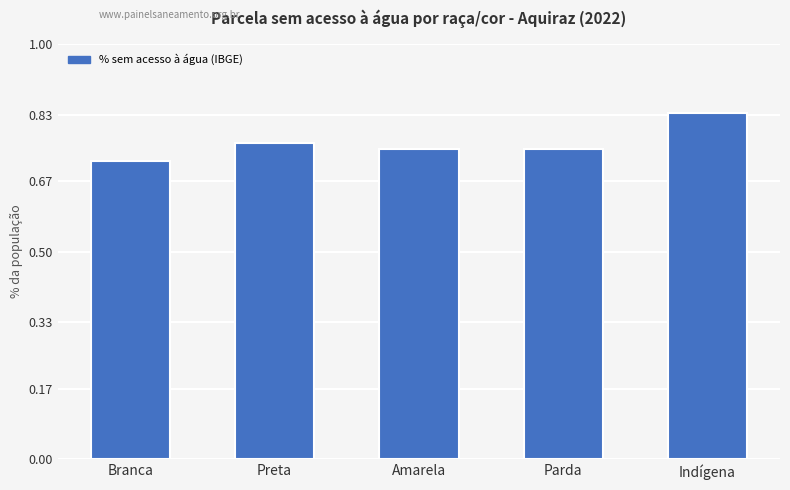

The value at Branca is 0.3. True or false?

False